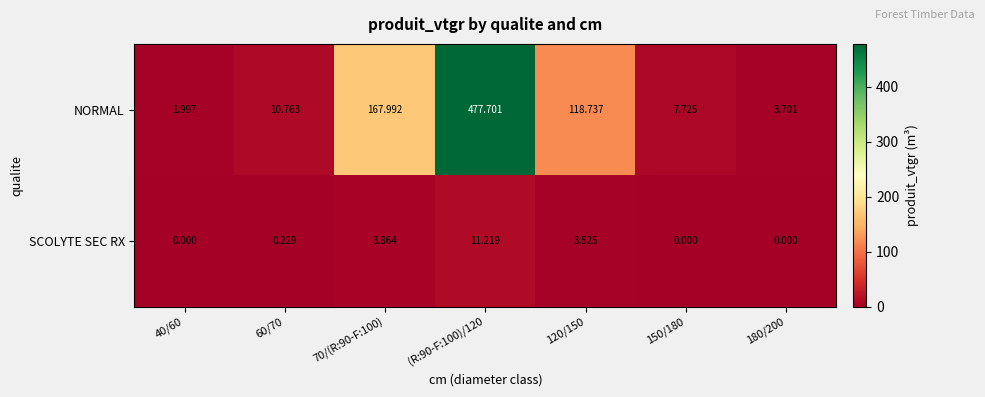

Which series has the largest range (max minus min)?

NORMAL